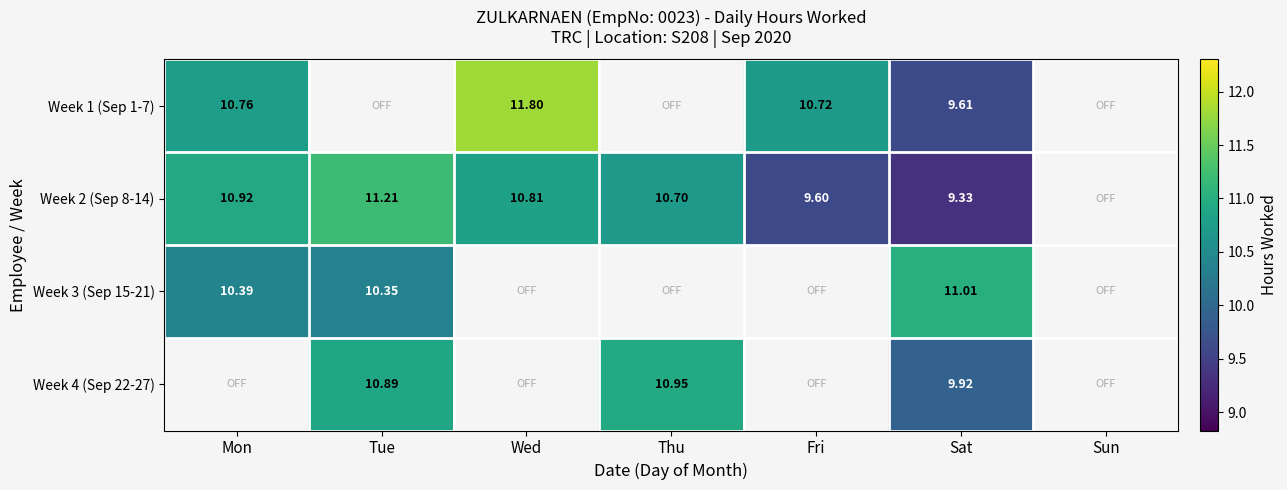

Is the value of Week 2 (Sep 8-14) at Mon greater than the value of Week 4 (Sep 22-27) at Thu?

No